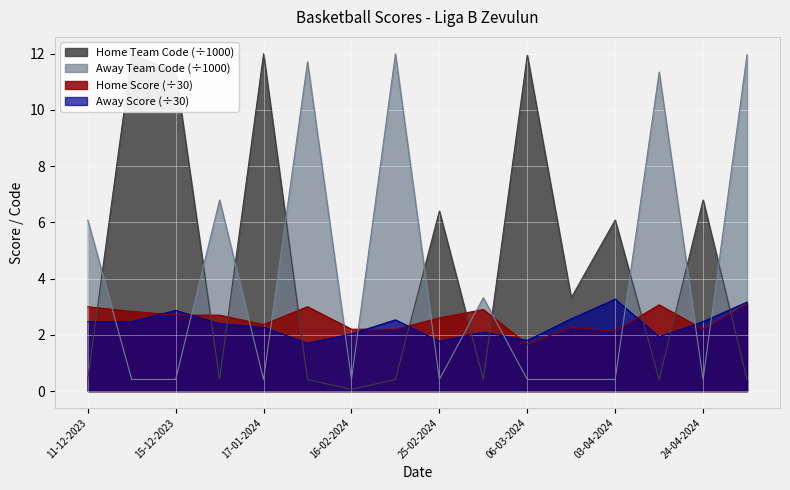

What are all the series names shown in the legend?

Home Team Code (÷1000), Away Team Code (÷1000), Home Score (÷30), Away Score (÷30)